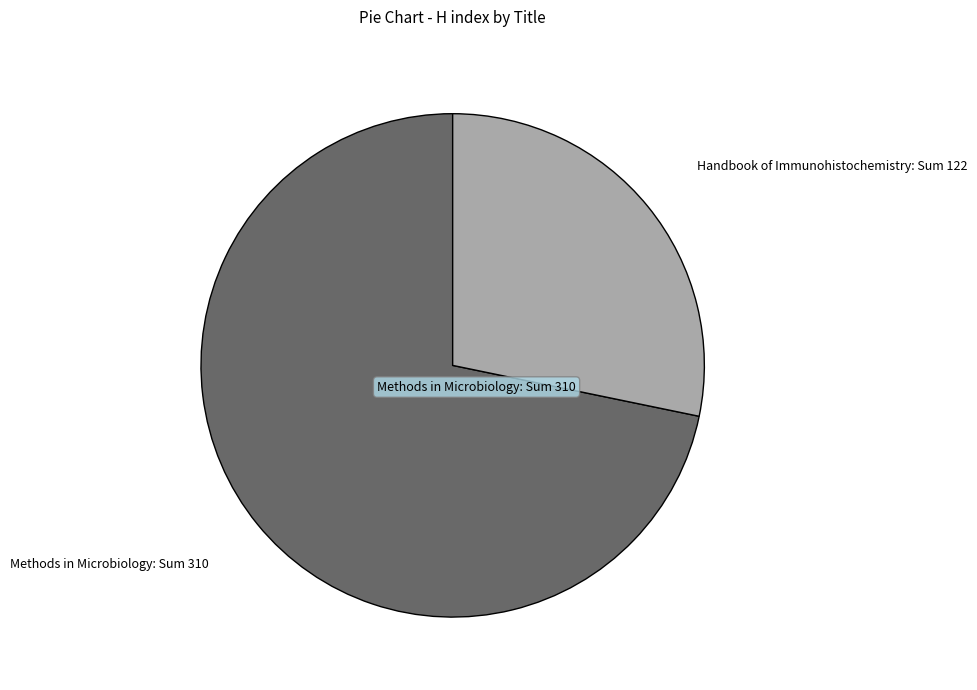

Is the sum of Handbook of Immunohistochemistry: Sum 122 and Methods in Microbiology: Sum 310 greater than half?

Yes